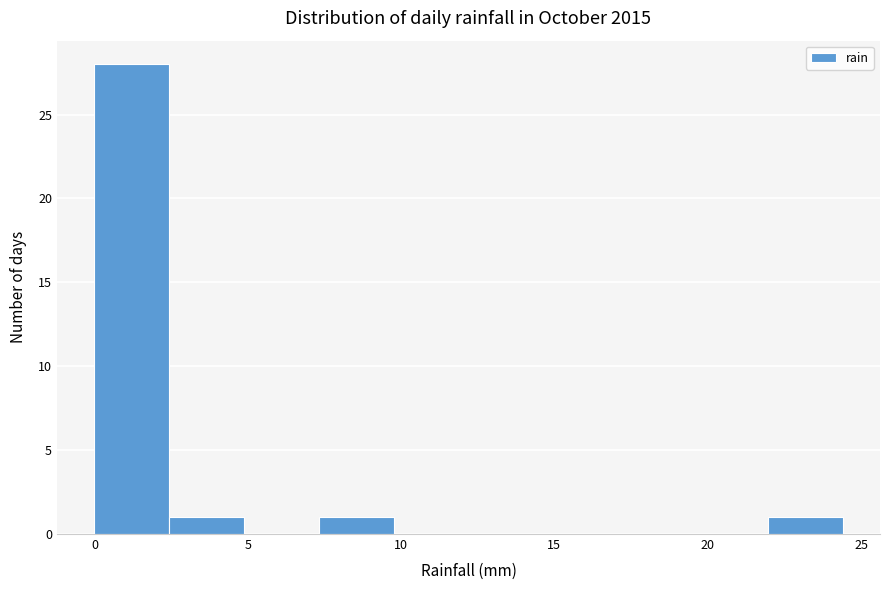

Which range on the x-axis has the tallest bar?

0.0 to 2.5